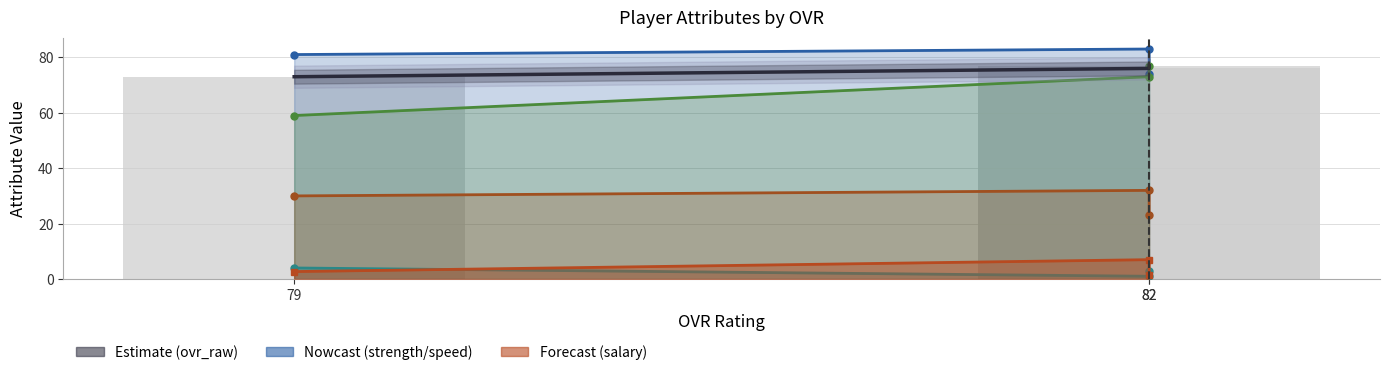

At how many categories does at least one series exceed 73?

2